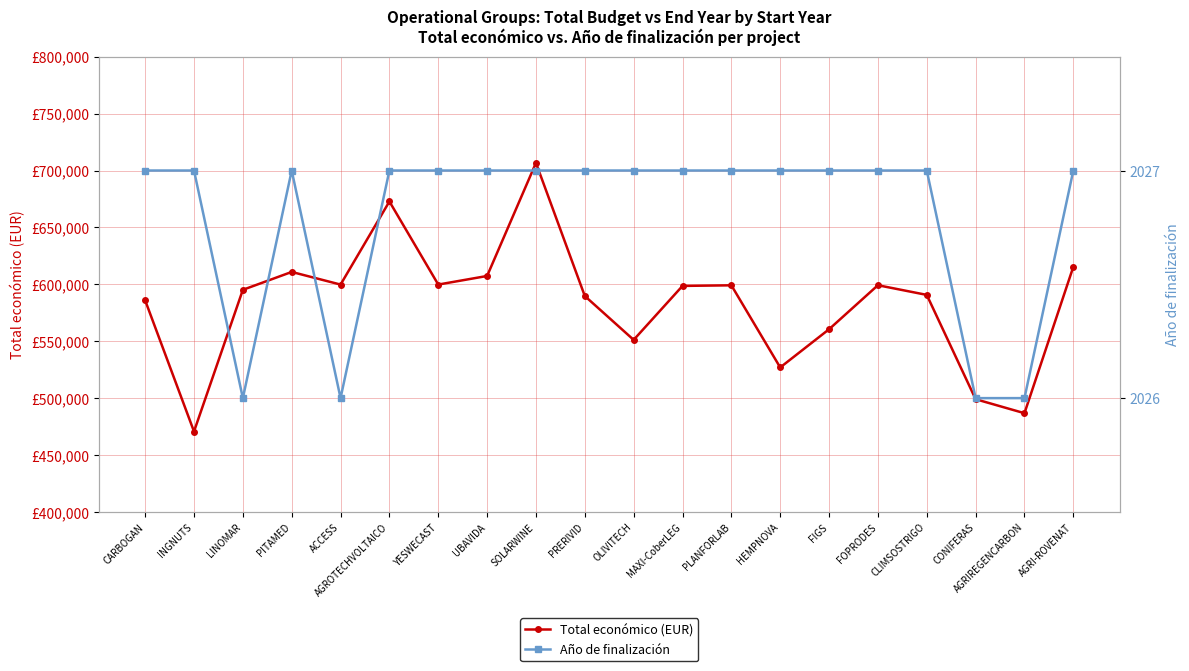

Which series has the largest total across all categories?

Total económico (EUR)